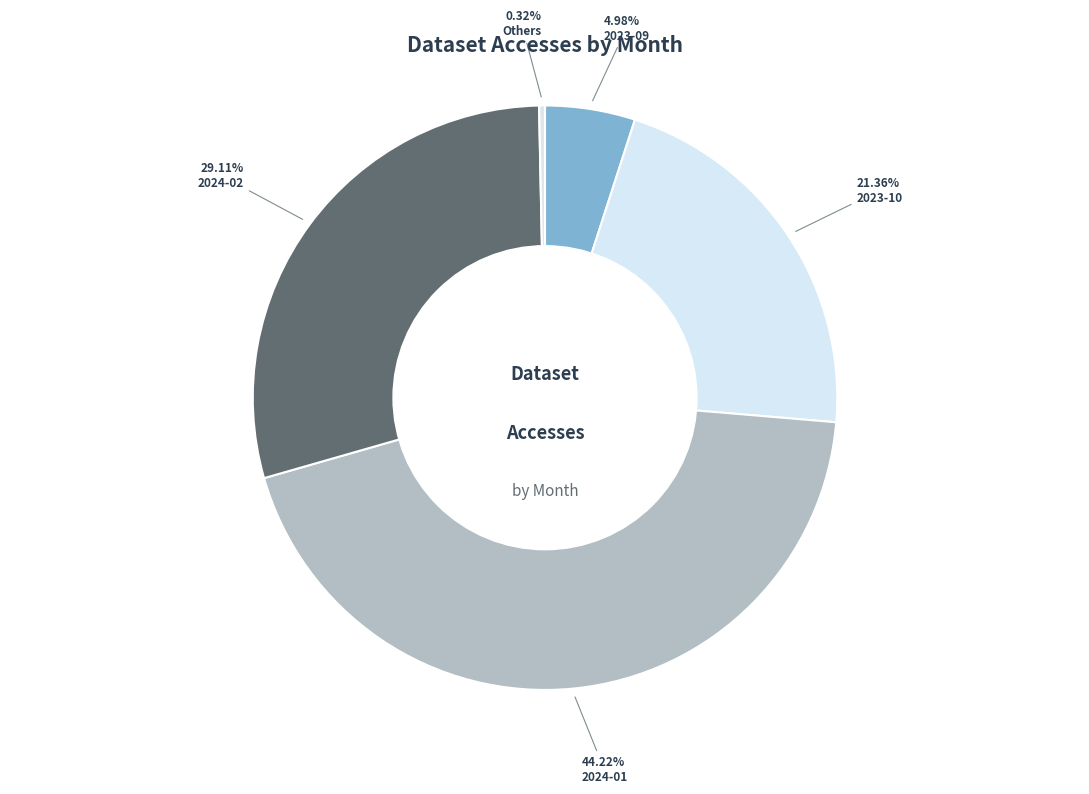

How many slices are in this pie chart?

5